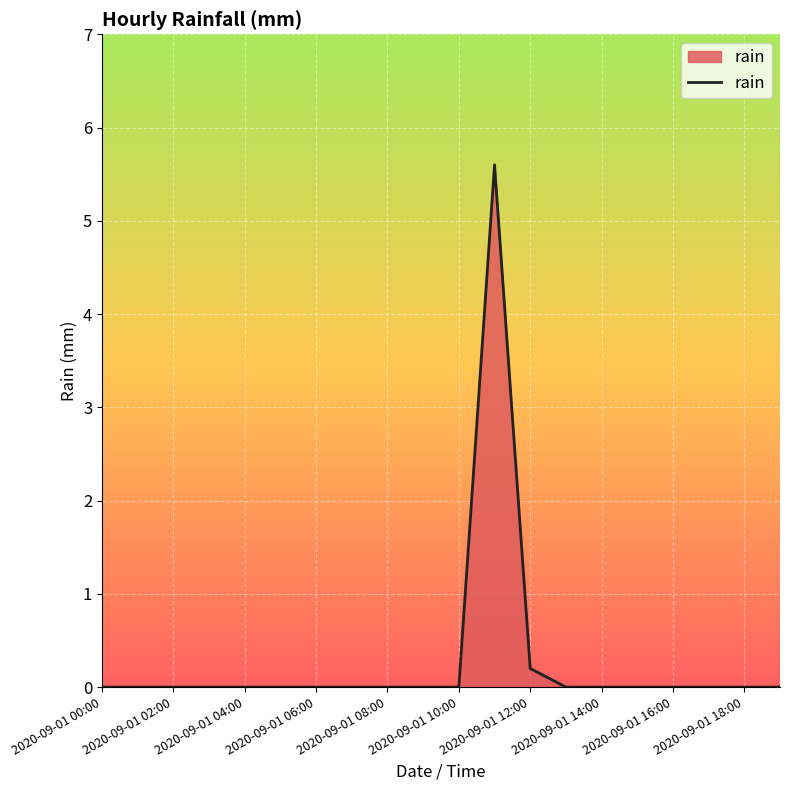

What is the difference between the maximum and minimum values?

5.6